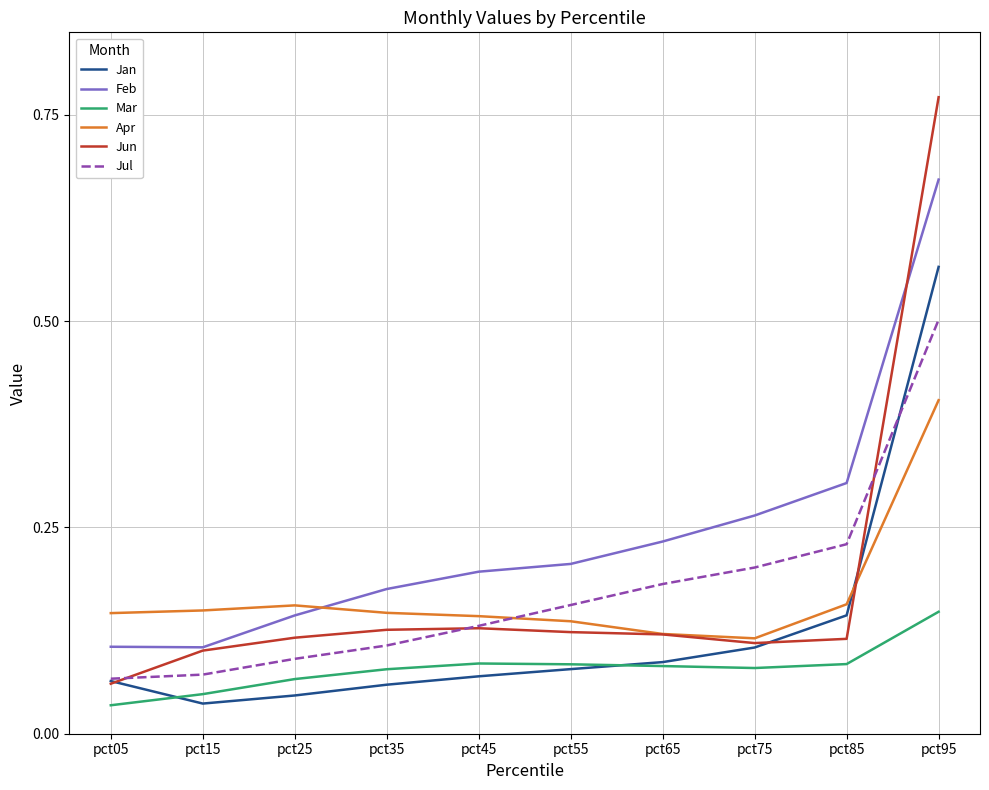

What is the total value across all series at pct05?

0.5